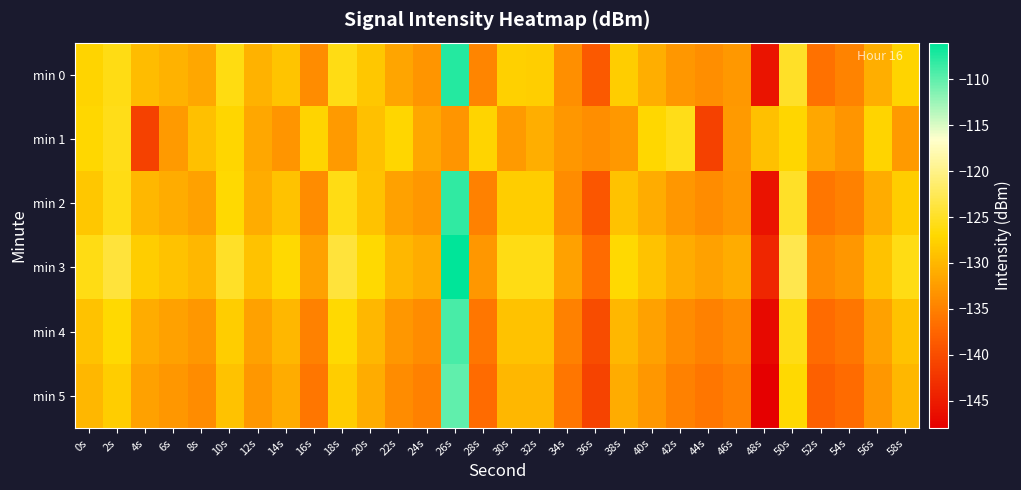

Which series has the largest total across all categories?

min 3